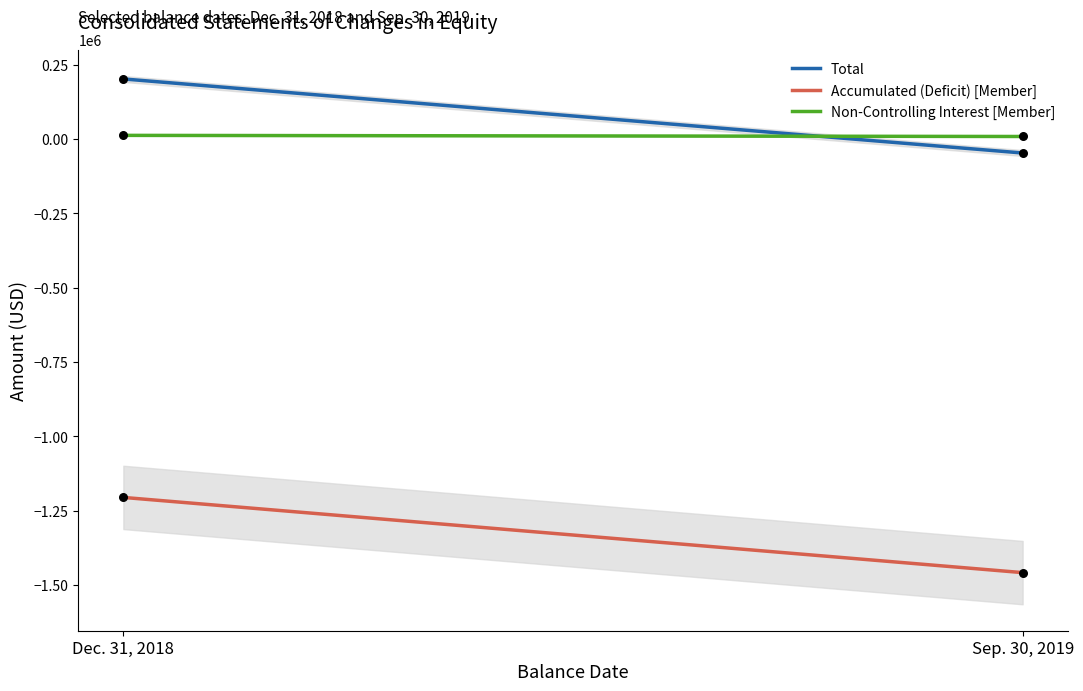

Which series has the largest total across all categories?

Total